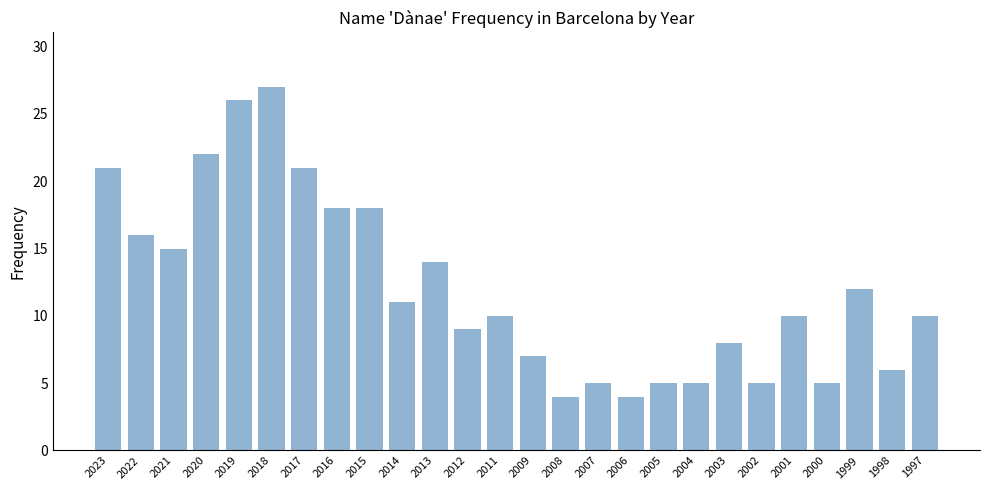

How many bars are there in total?

26